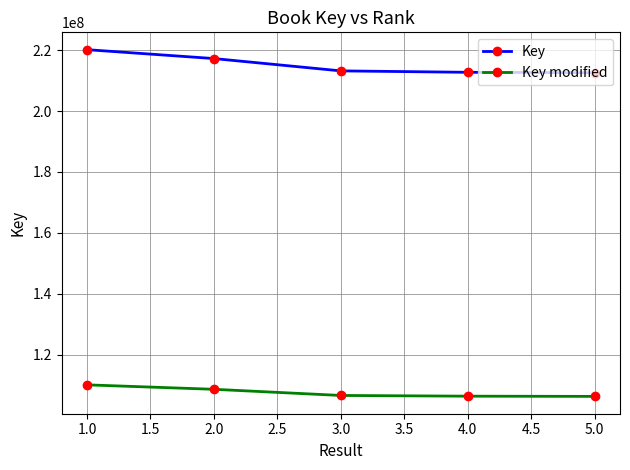

True or false: Key modified and Key cross at least once.

False